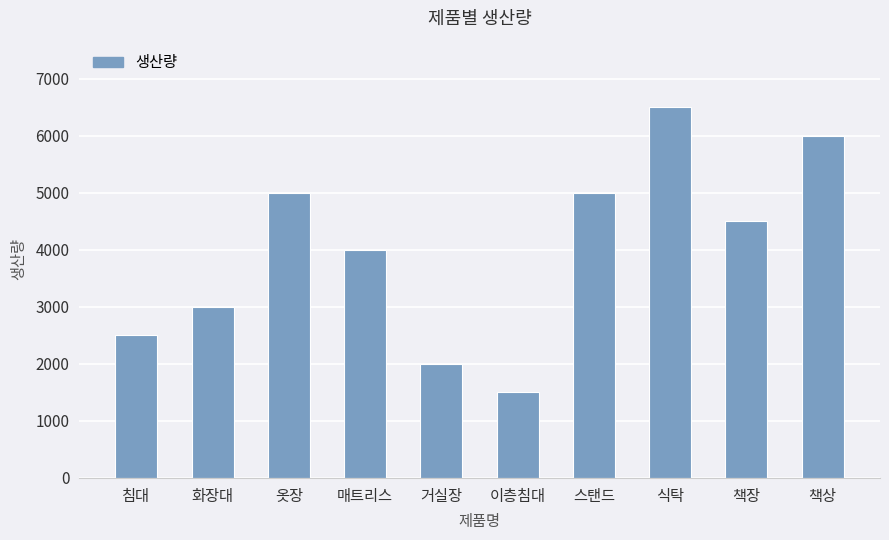

What is the minimum value shown in the chart?

1500